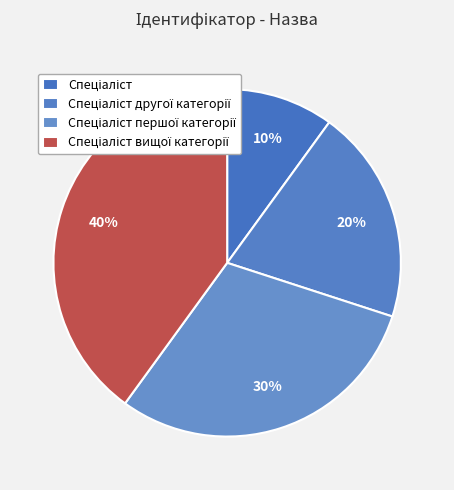

To the nearest percent, what is the average slice percentage?

25%